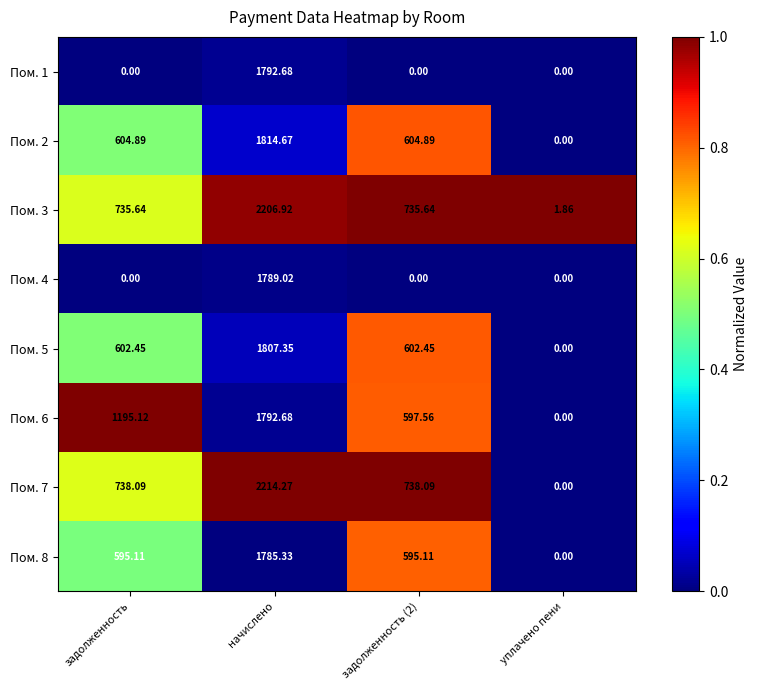

Is the value of Пом. 6 at начислено greater than the value of Пом. 2 at задолженность (2)?

Yes